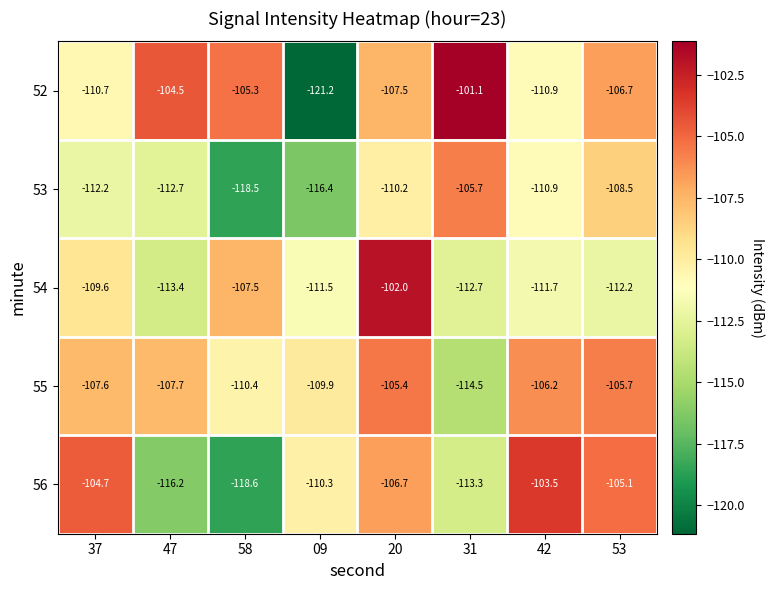

At which label is 56 closest to -111?

09